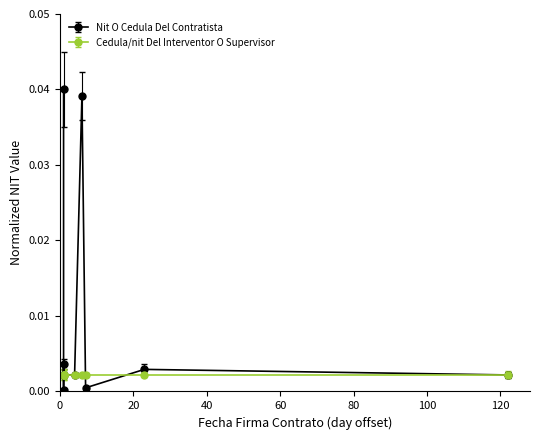

Does the chart display data point markers on the line(s)?

Yes